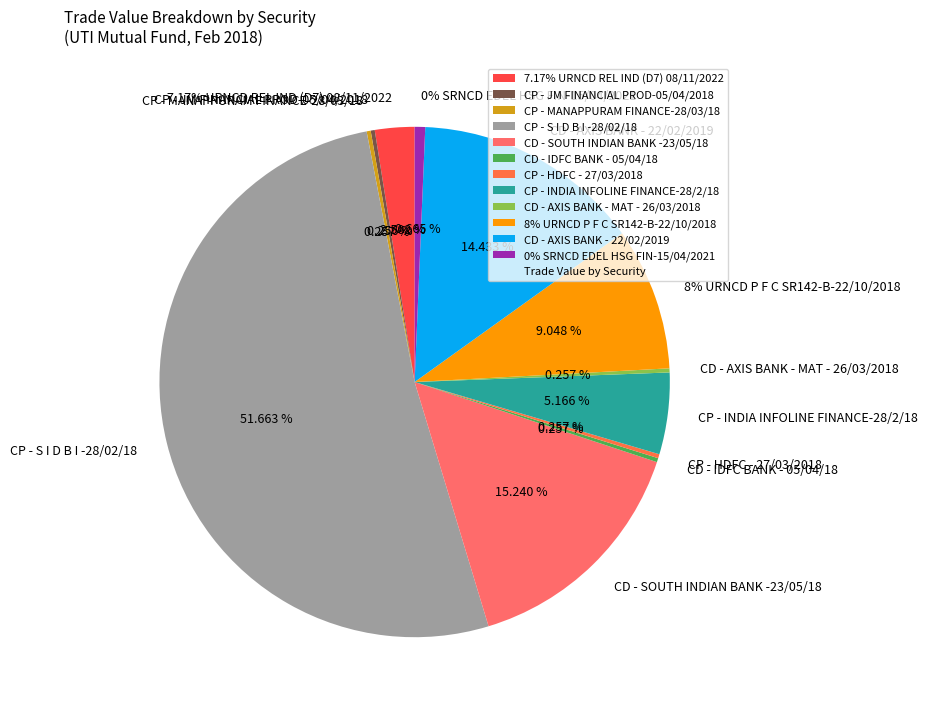

Between CP - INDIA INFOLINE FINANCE-28/2/18 and CP - S I D B I -28/02/18 (14), which is larger?

CP - S I D B I -28/02/18 (14)